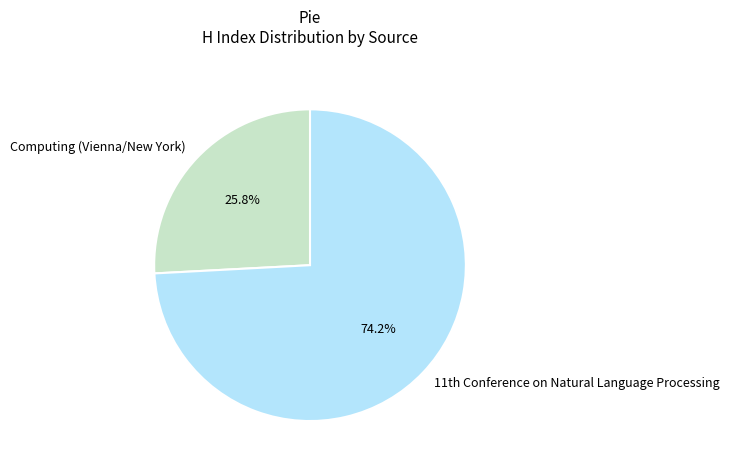

To the nearest percent, what is the difference between the largest and smallest slice percentages?

48%